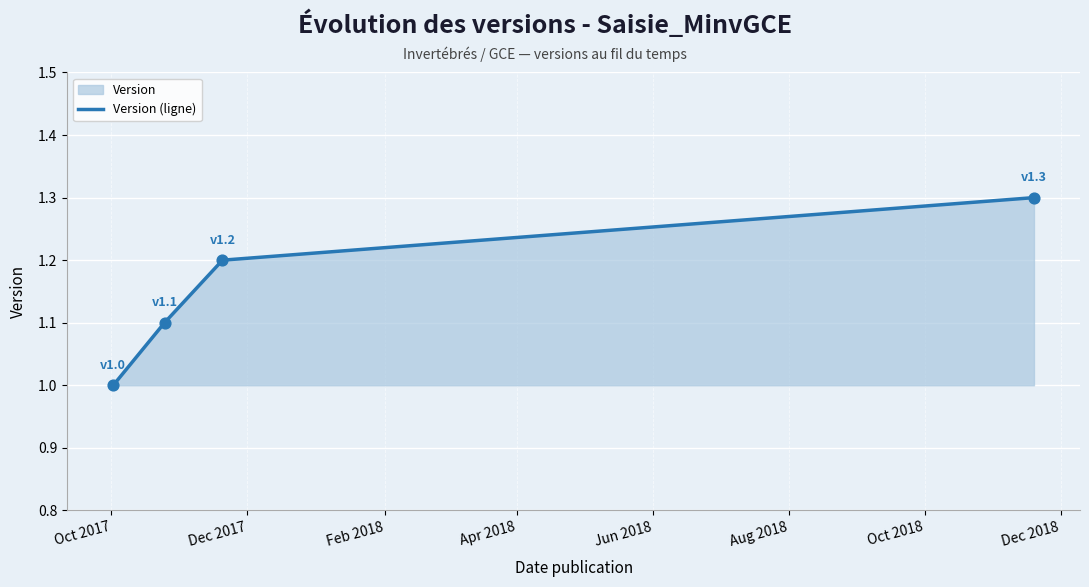

What is the sum of all values?

4.6